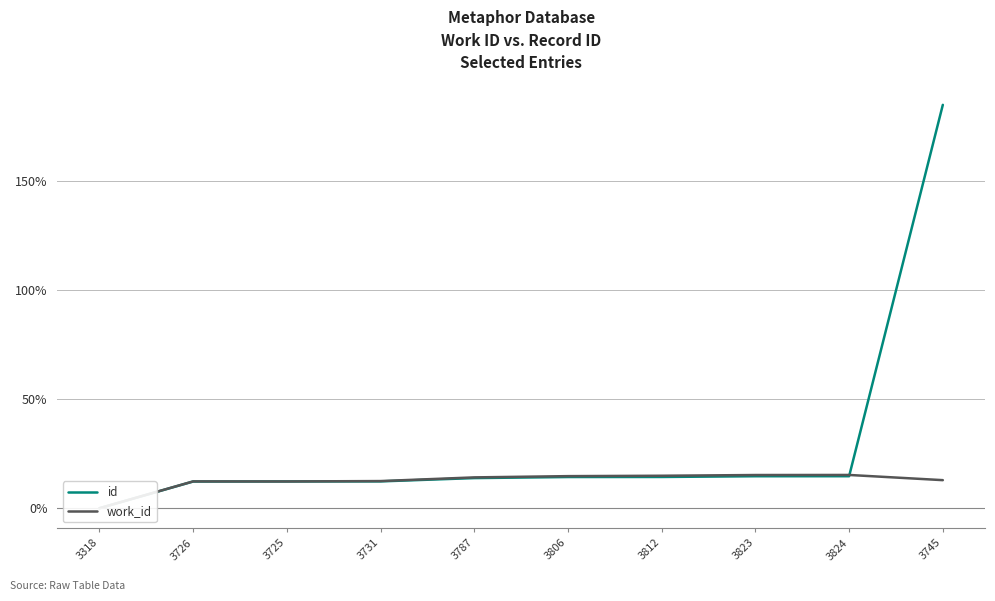

What are all the series names shown in the legend?

id, work_id